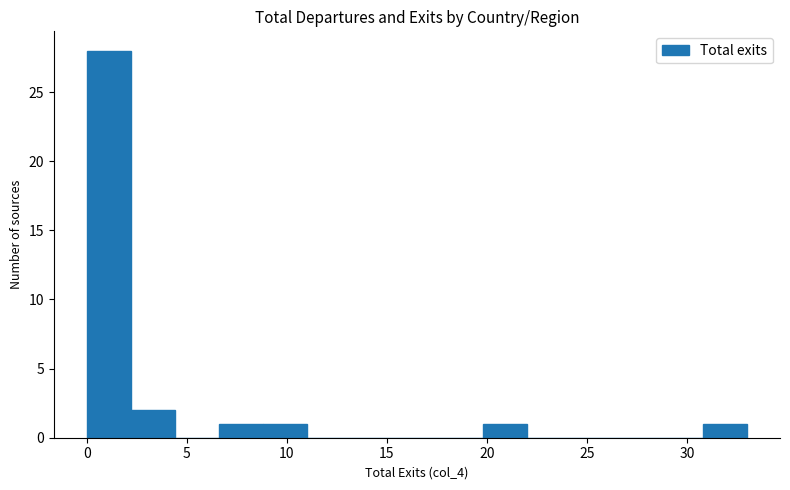

Reading left to right, list every bar in this chart as the range it spans on the x-axis followed by its height. Neither the bar edges nor the heights are printed on the chart, so give them approximately, as read against the axes.

0.0 to 2.2: 28
2.2 to 4.4: 2
4.4 to 6.6: 0
6.6 to 8.8: 1
8.8 to 11.0: 1
11.0 to 13.2: 0
13.2 to 15.4: 0
15.4 to 17.6: 0
17.6 to 19.8: 0
19.8 to 22.0: 1
22.0 to 24.2: 0
24.2 to 26.4: 0
26.4 to 28.6: 0
28.6 to 30.8: 0
30.8 to 33.0: 1